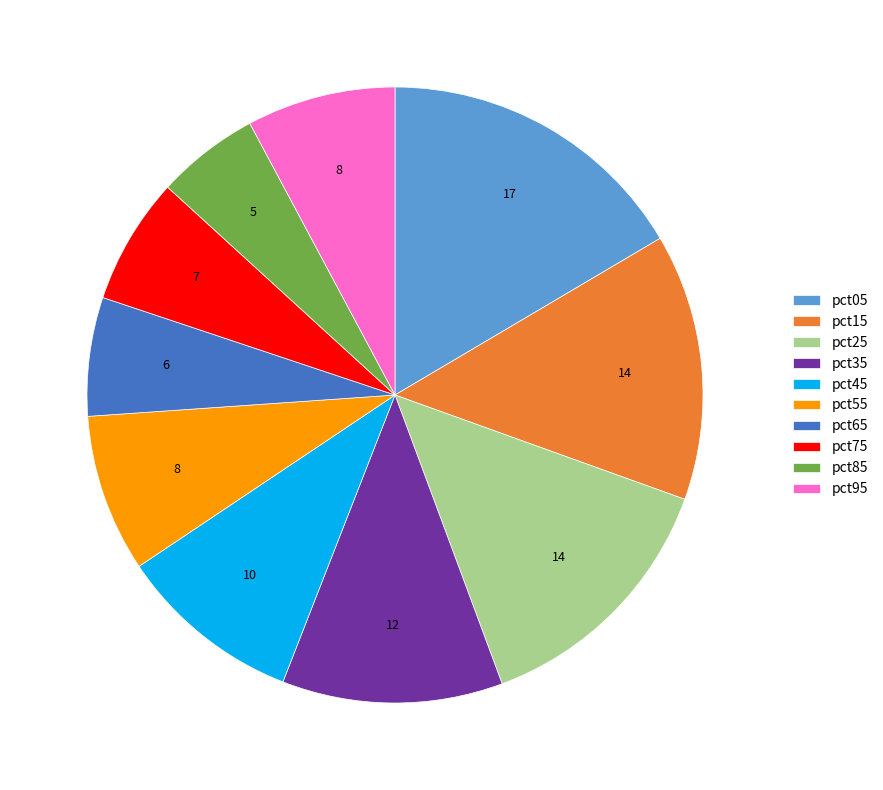

Is it true that pct55 is 8% of the pie?

True